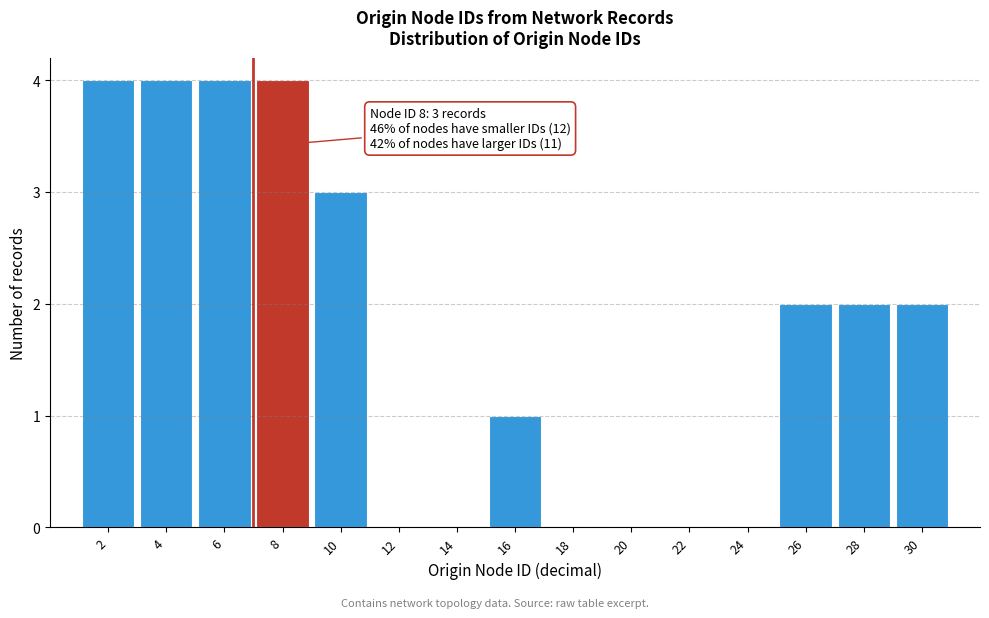

Reading right to left, extract all data points from this chart.

30=2	28=2	26=2	24=0	22=0	20=0	18=0	16=1	14=0	12=0	10=3	8=4	6=4	4=4	2=4